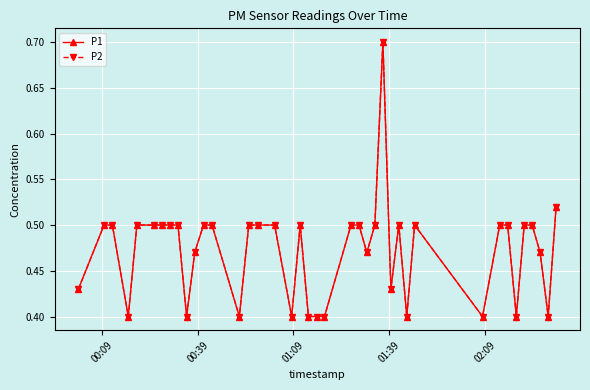

Reading right to left, transcribe all the data shown in this chart.

P1: 0.5	0.4	0.5	0.5	0.5	0.4	0.5	0.5	0.4	0.5	0.4	0.5	0.4	0.7	0.5	0.5	0.5	0.5	0.4	0.4	0.4	0.5	0.4	0.5	0.5	0.5	0.4	0.5	0.5	0.5	0.4	0.5	0.5	0.5	0.5	0.5	0.4	0.5	0.5	0.4
P2: 0.5	0.4	0.5	0.5	0.5	0.4	0.5	0.5	0.4	0.5	0.4	0.5	0.4	0.7	0.5	0.5	0.5	0.5	0.4	0.4	0.4	0.5	0.4	0.5	0.5	0.5	0.4	0.5	0.5	0.5	0.4	0.5	0.5	0.5	0.5	0.5	0.4	0.5	0.5	0.4